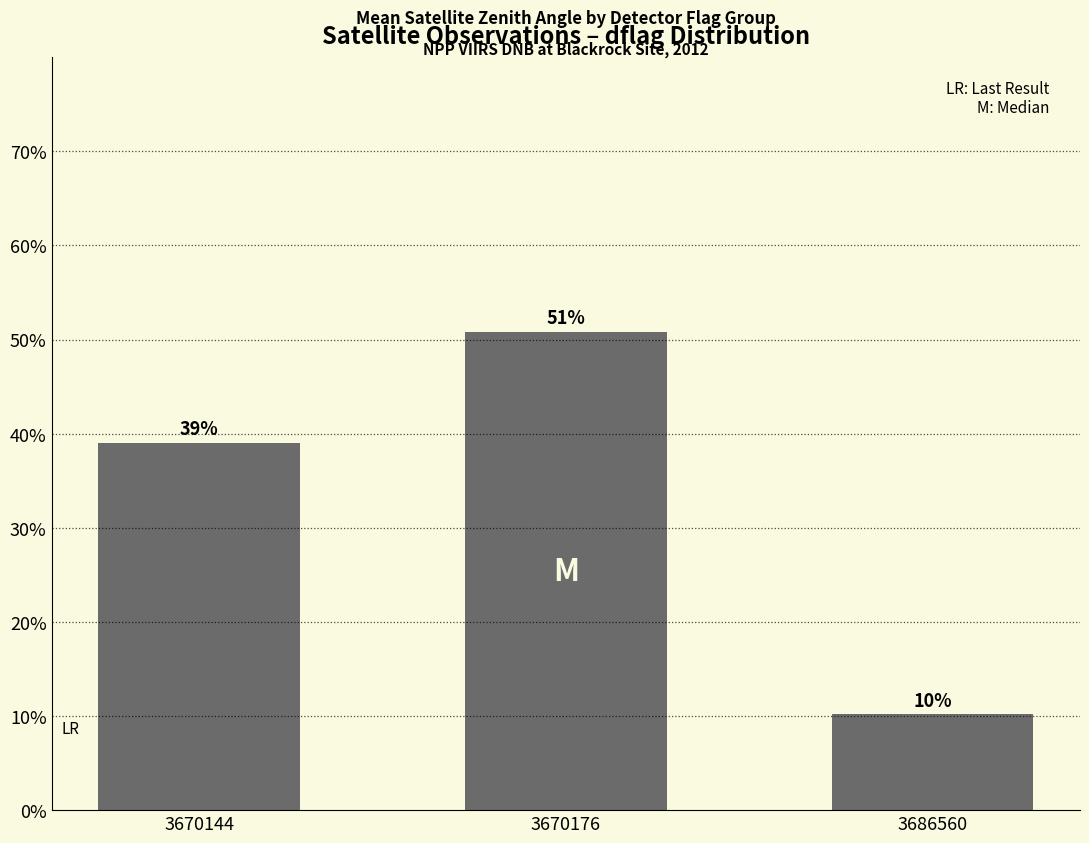

List the labels in order of value, largest first.

3670176, 3670144, 3686560